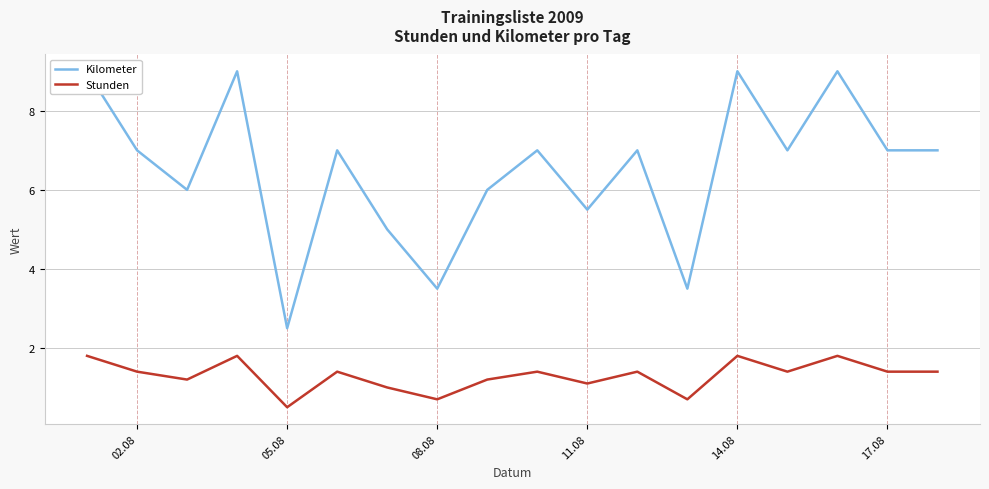

True or false: Stunden has a value of 1.8 at 14.08.

True